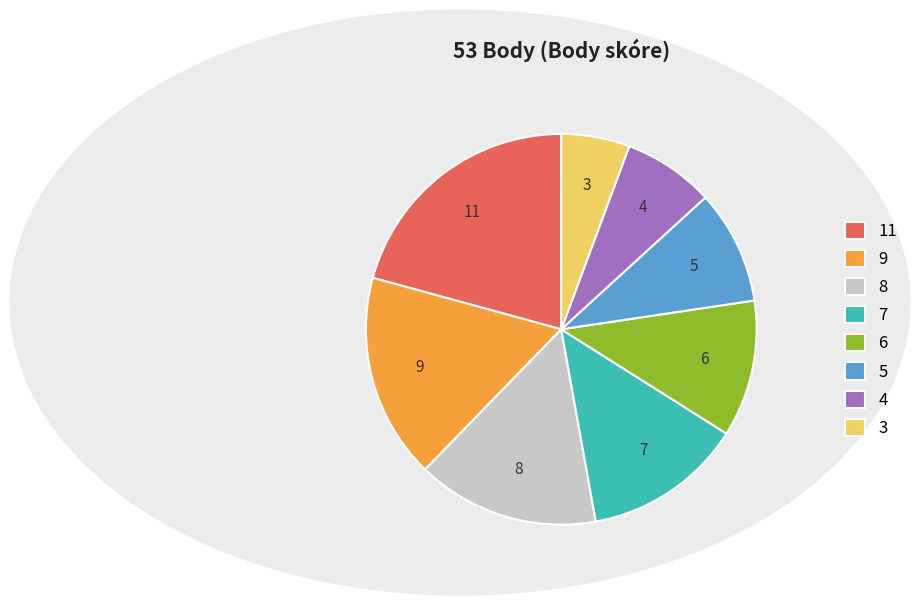

Is there any slice that represents more than half of the pie?

No